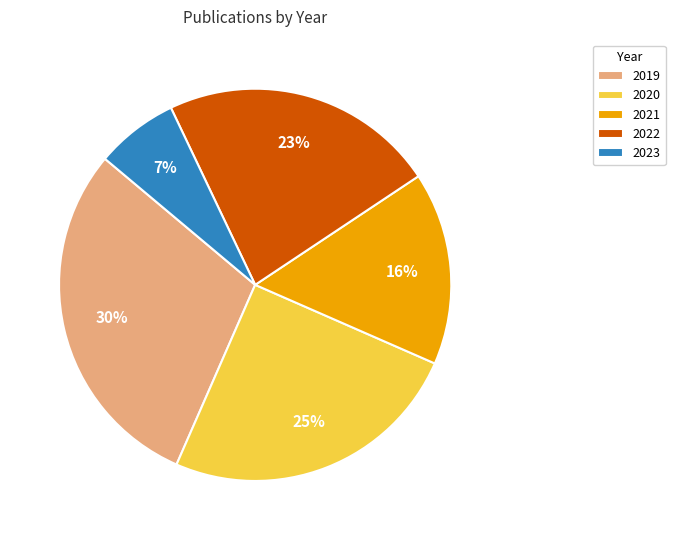

Which slice is the largest?

2019